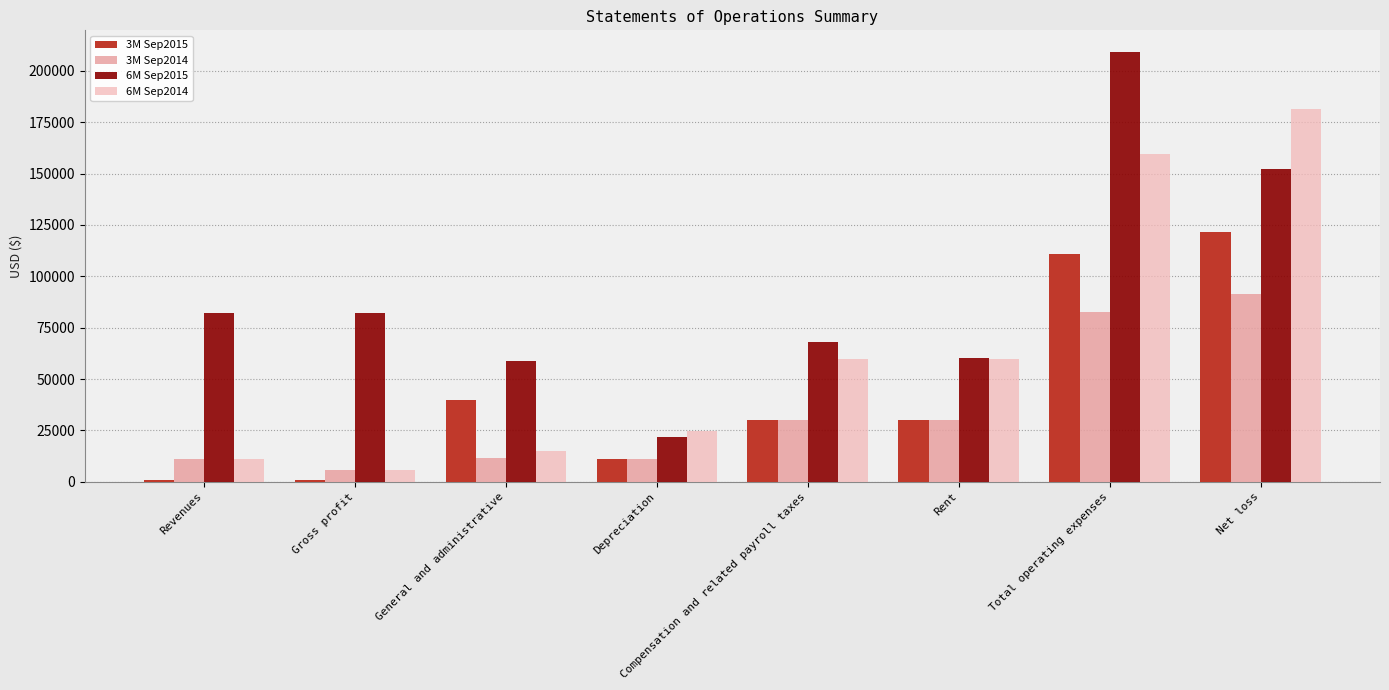

How many series are shown in this chart?

4